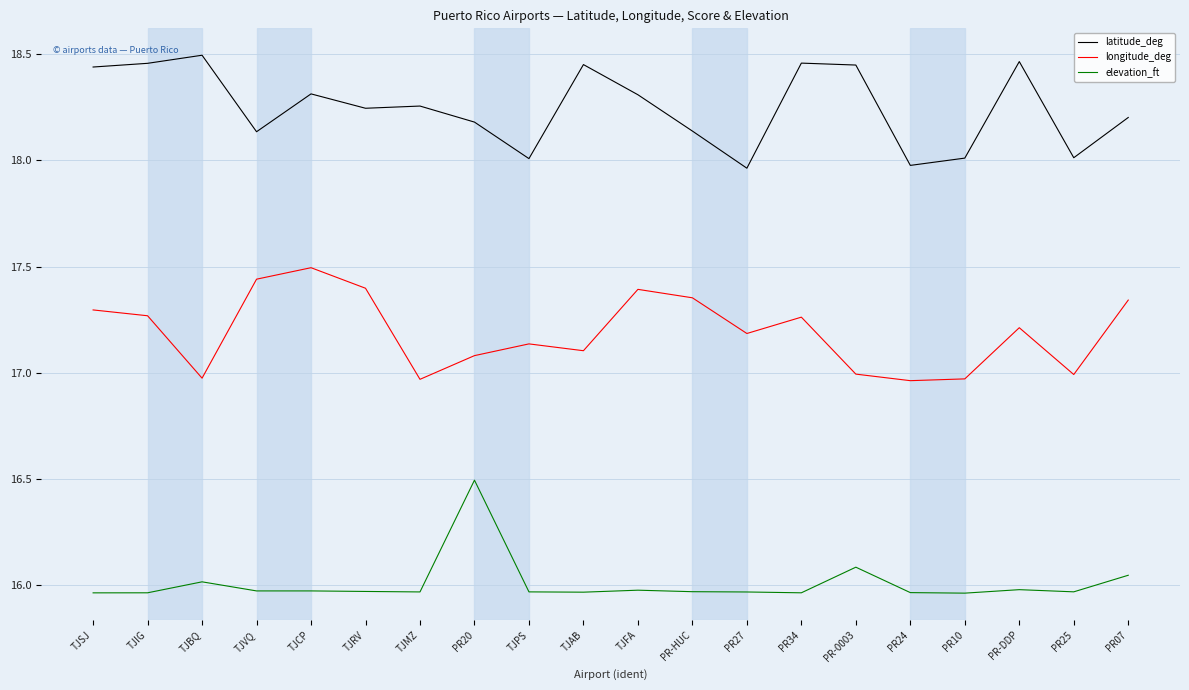

Is it true that longitude_deg equals 17.3 at PR34?

True